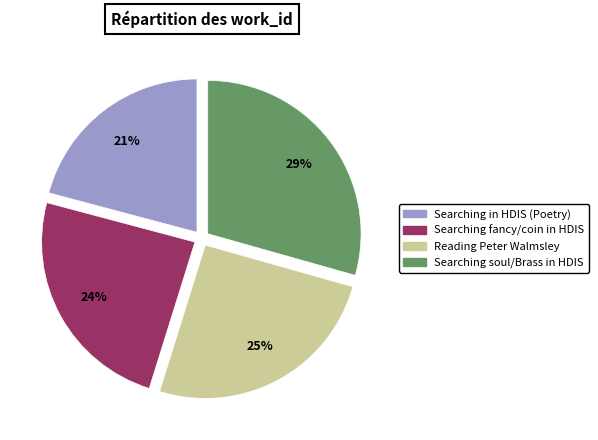

The Reading Peter Walmsley slice represents 25% of the pie. True or false?

True